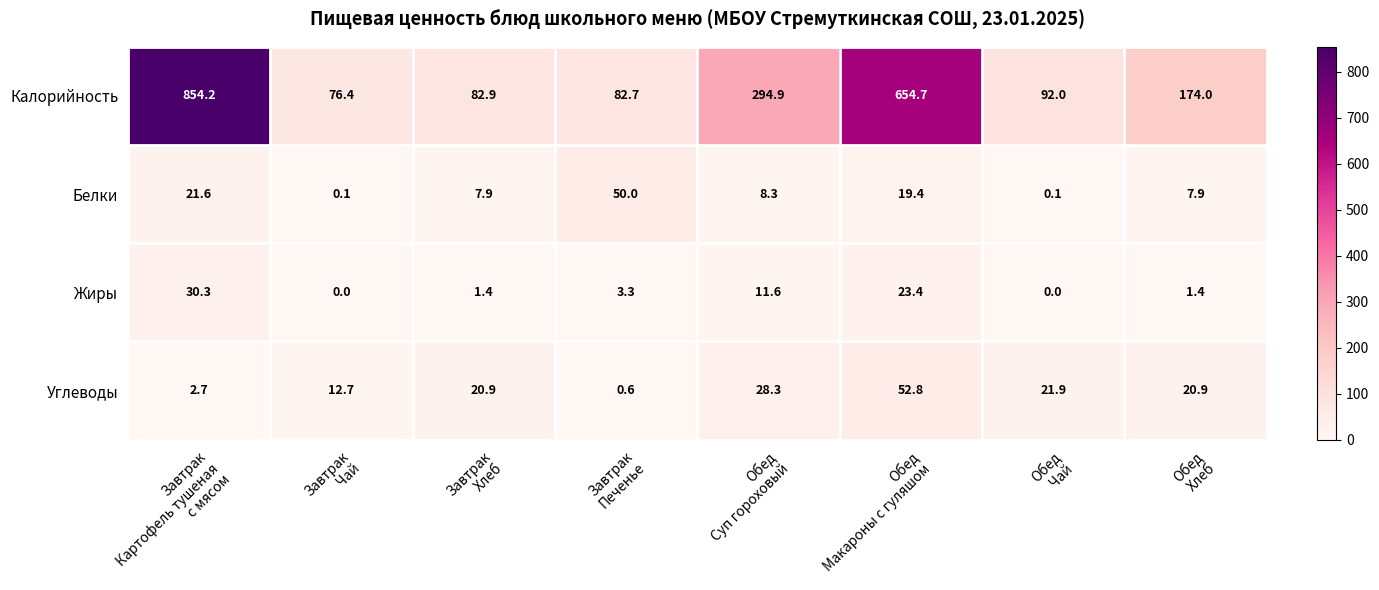

What is the lowest value of the Углеводы series?

0.6